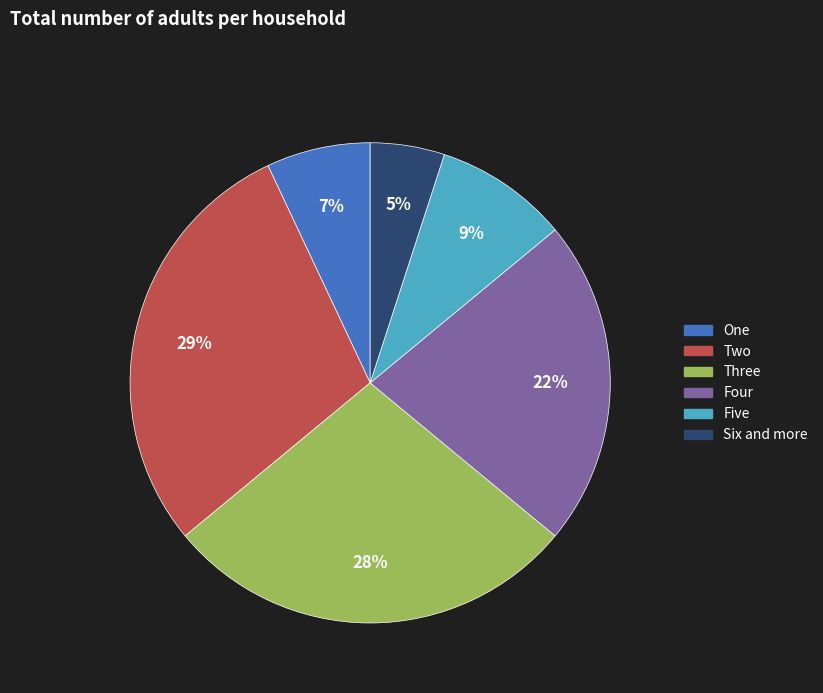

Count the number of slices in the pie.

6